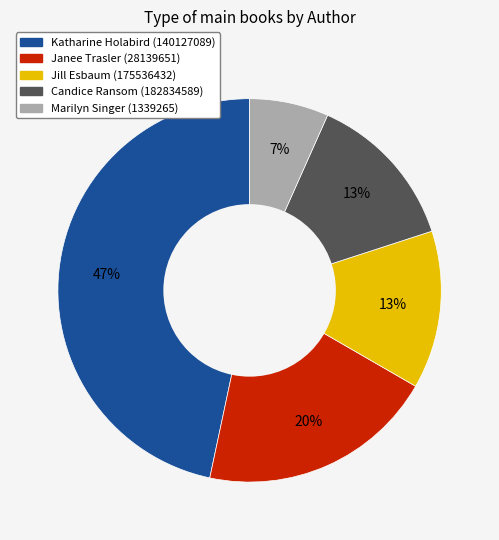

What percentage is the Marilyn Singer (1339265) slice, to the nearest percent?

7%